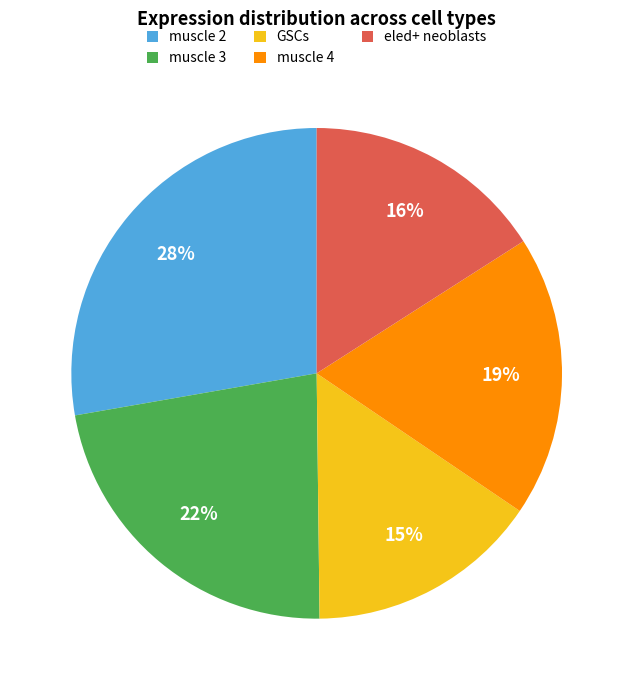

Does any single category account for the majority?

No